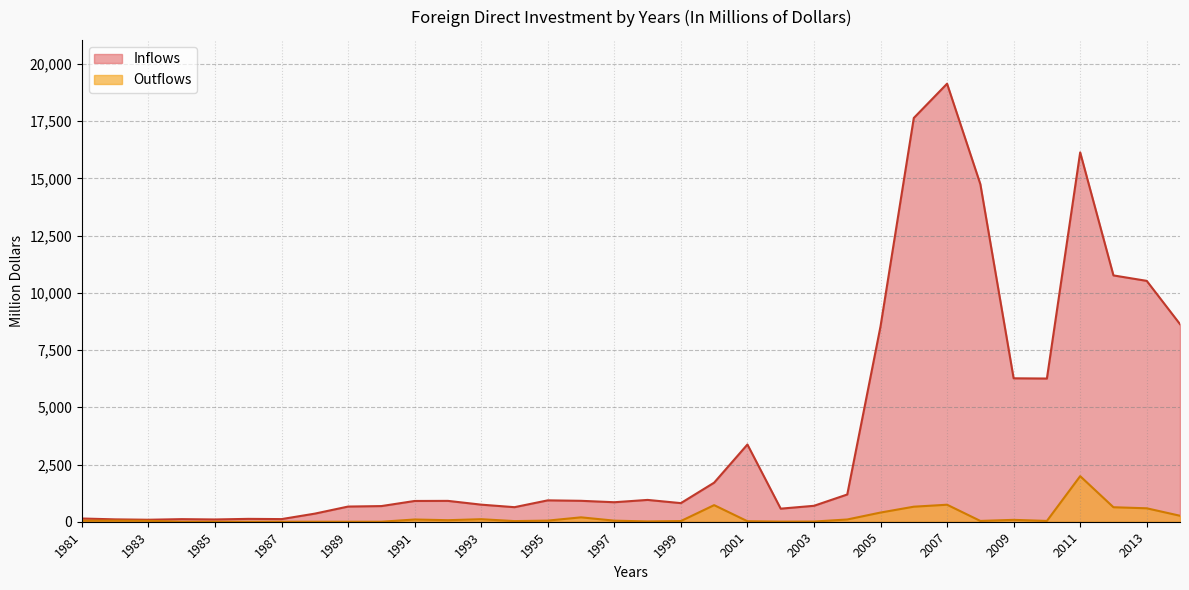

Rank the series by their maximum value, from lowest to highest.

Outflows, Inflows